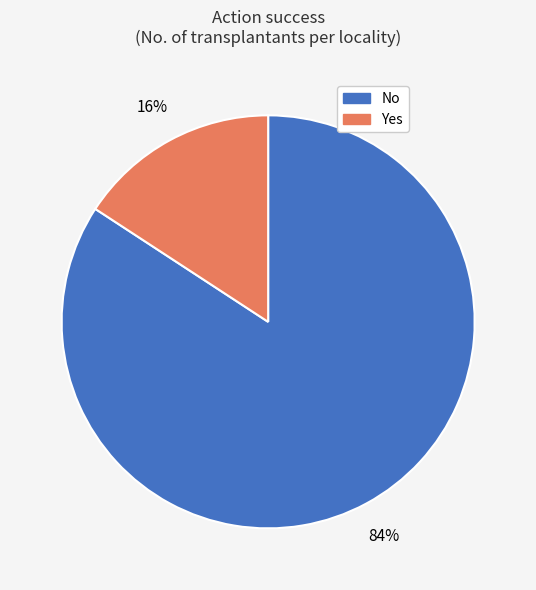

Does any single category account for the majority?

Yes